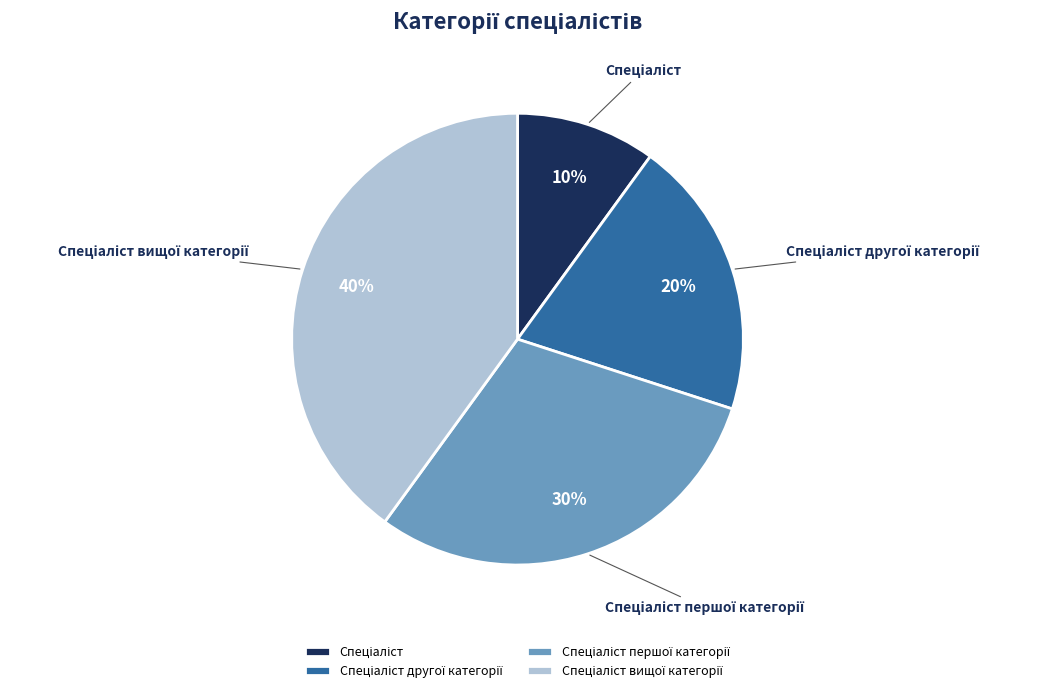

To the nearest percent, what is the average slice percentage?

25%